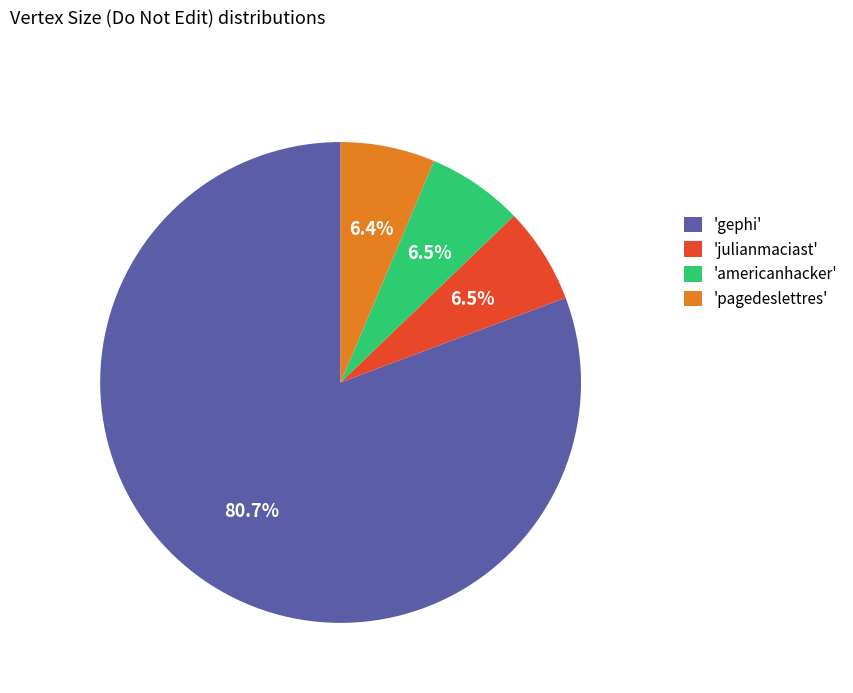

What is the ratio of the value at 'pagedeslettres' to the value at 'americanhacker'?

1.0